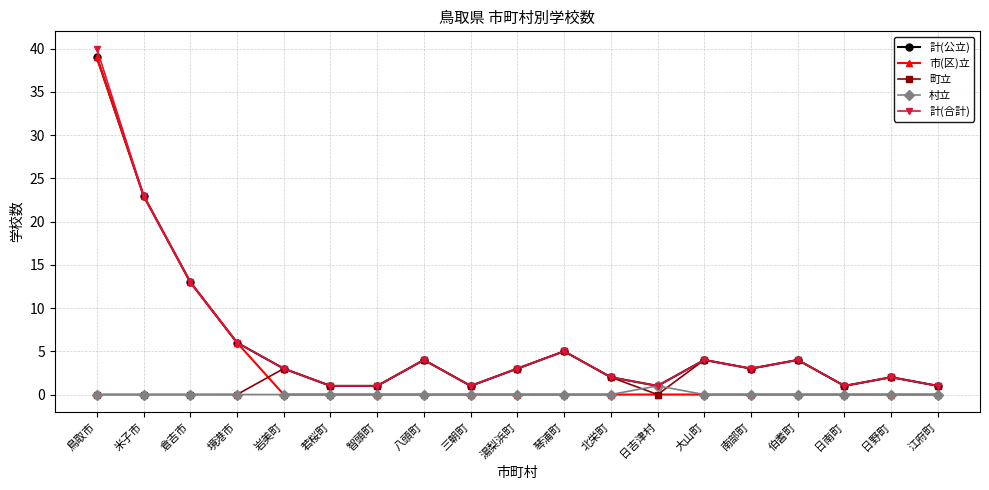

What is the spread (max minus min) of values at 日吉津村?

1